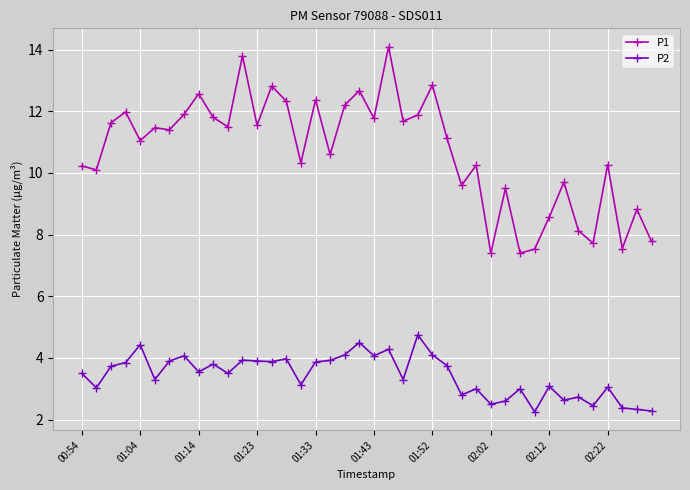

True or false: P2 and P1 cross at least once.

False